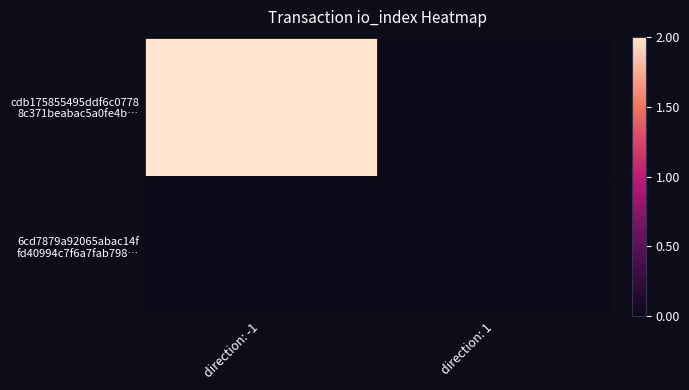

Which series has the largest total across all categories?

cdb175855495ddf6c0778 8c371beabac5a0fe4b…